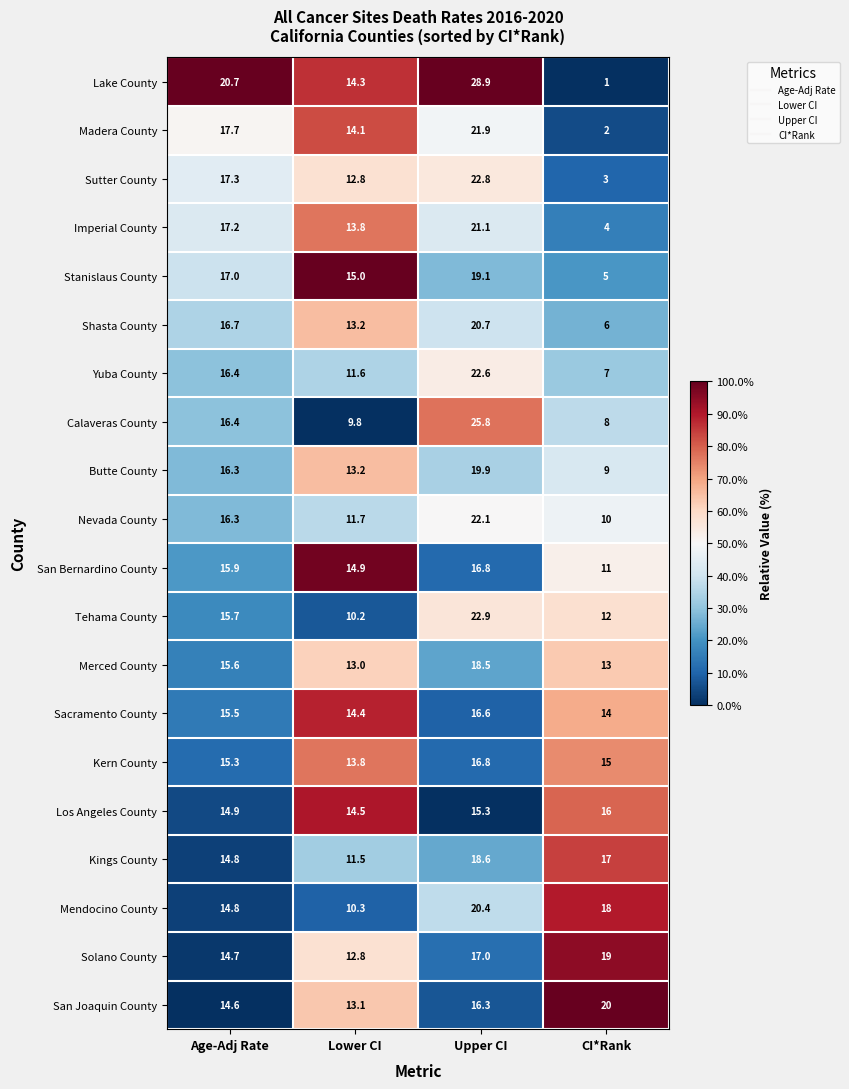

Which category has the lowest value across all series?

CI*Rank